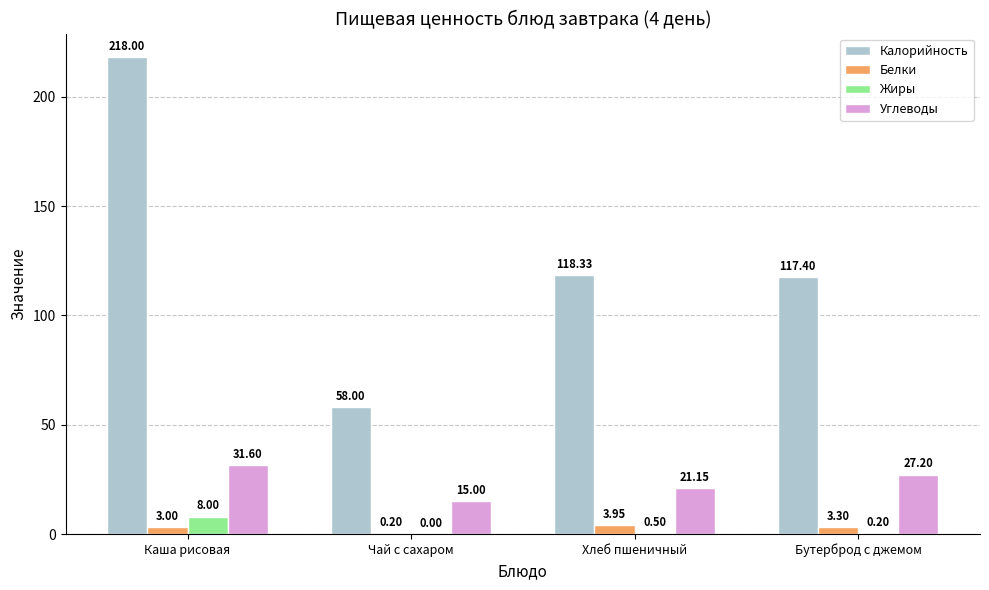

What is the spread (max minus min) of values at Хлеб пшеничный?

117.8